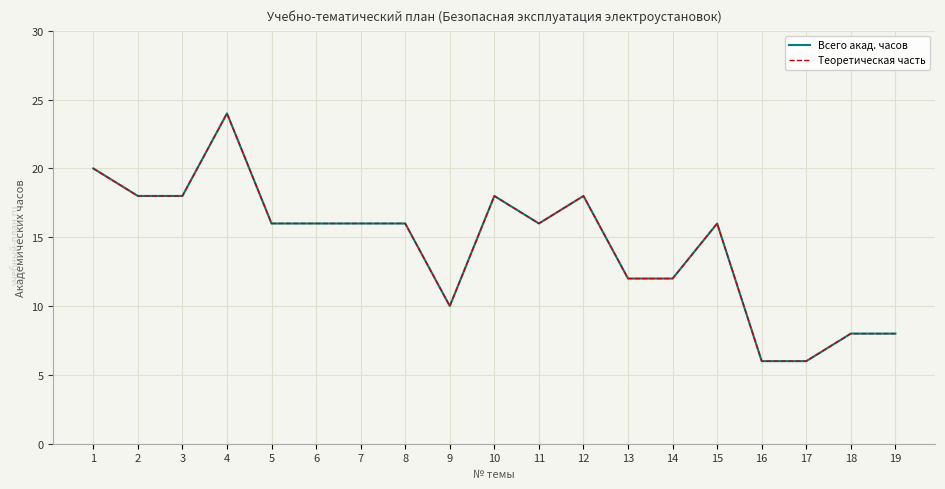

How many interior local valleys does the Всего акад. часов series have?

2